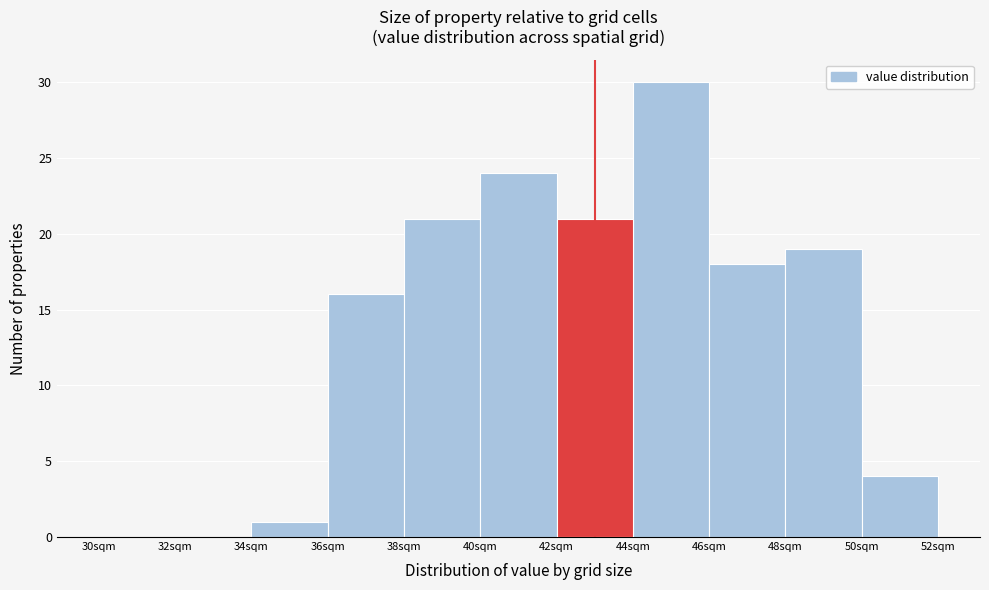

Reading left to right, transcribe this chart: for each bar, give the range it covers on the x-axis and its height. The values are not printed on the chart, so give them approximately, as read against the axis.

30 to 32: 0
32 to 34: 0
34 to 36: 1
36 to 38: 16
38 to 40: 21
40 to 42: 24
42 to 44: 21
44 to 46: 30
46 to 48: 18
48 to 50: 19
50 to 52: 4